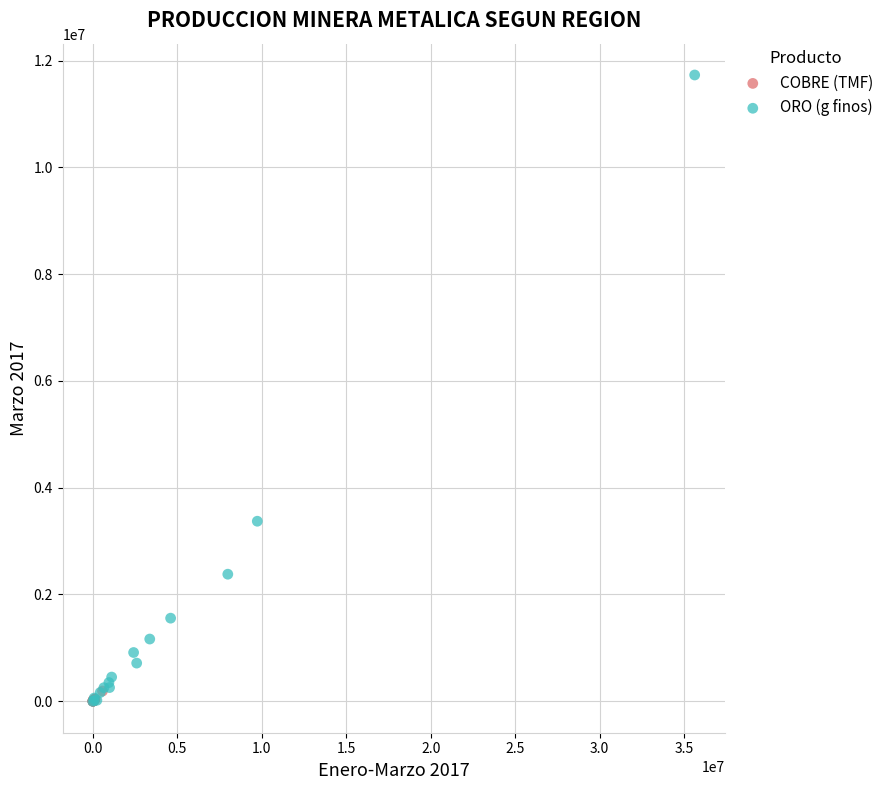

Which series has the widest spread of Y values?

ORO (g finos)